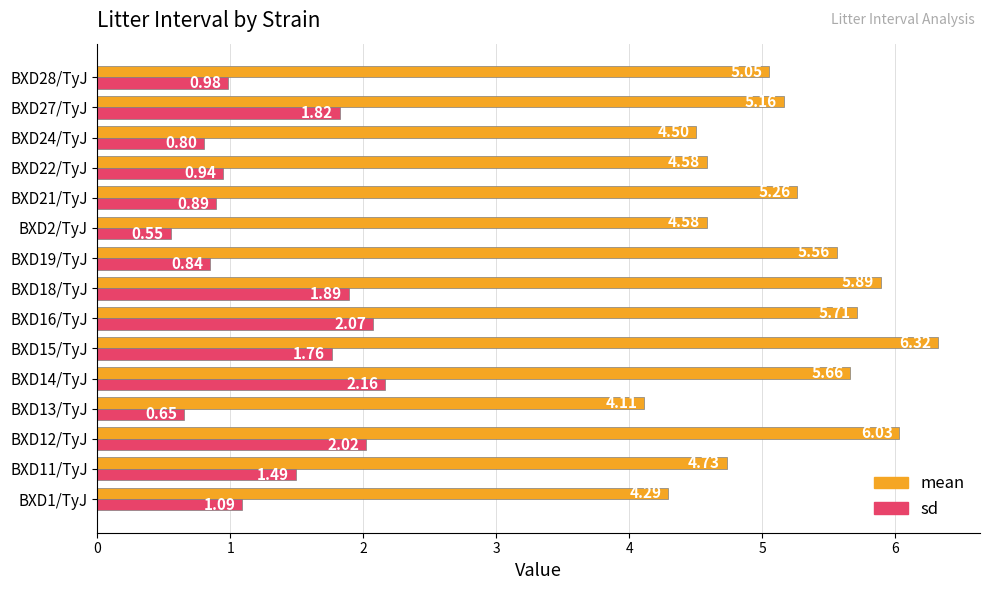

What is the difference between the maximum and minimum values in the sd series?

1.6